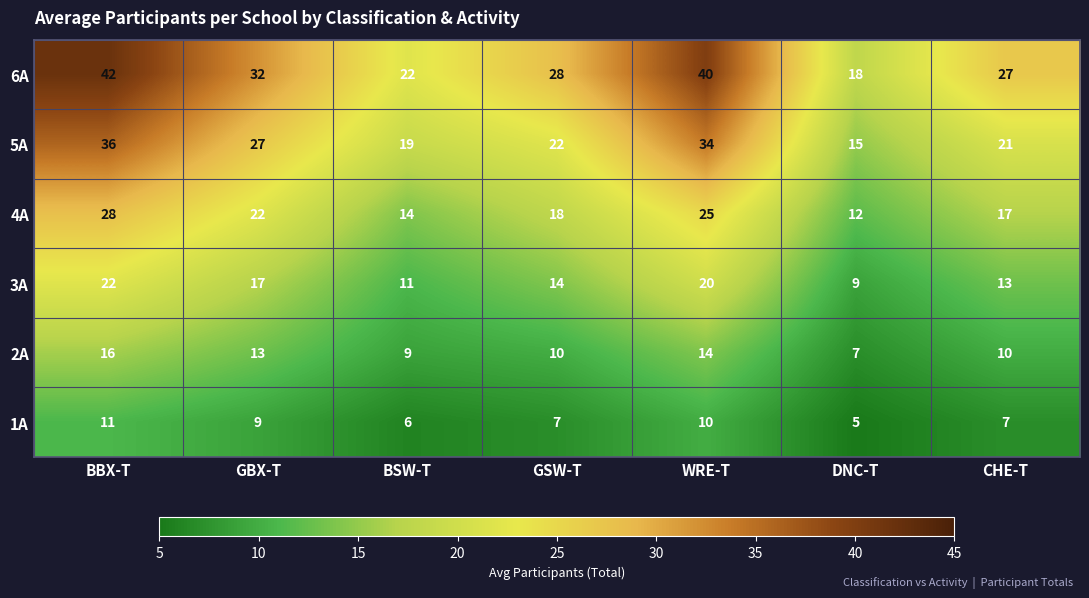

True or false: 2A has a value of 10 at CHE-T.

True